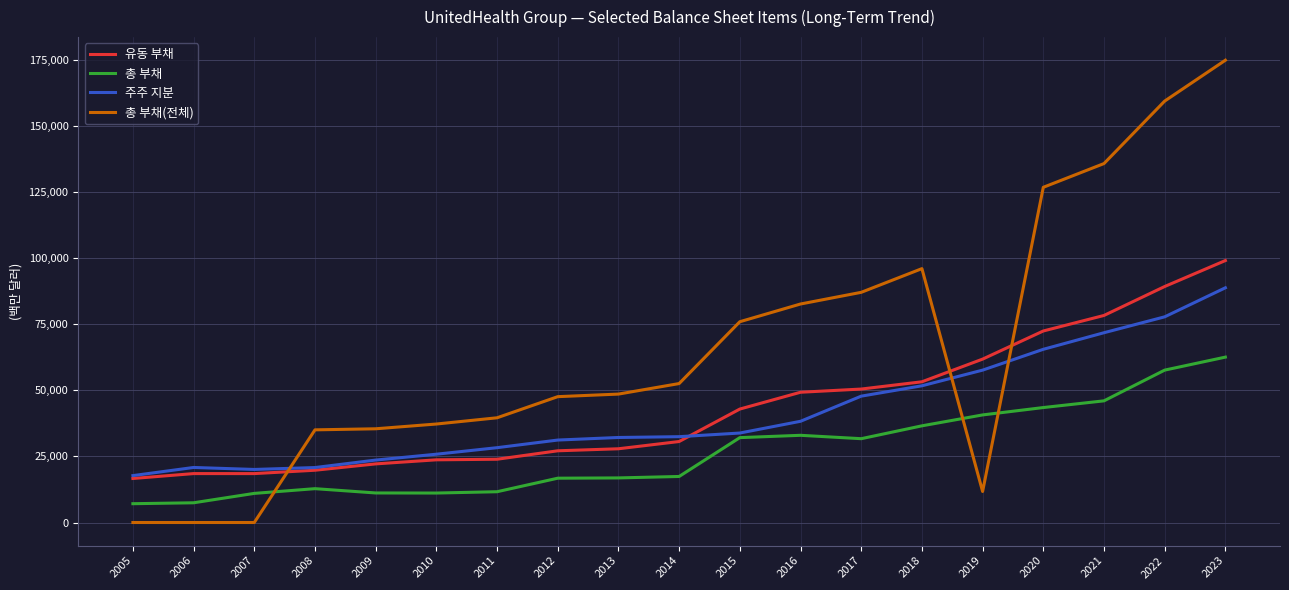

The value of 주주 지분 at 2012 is 31178. True or false?

True